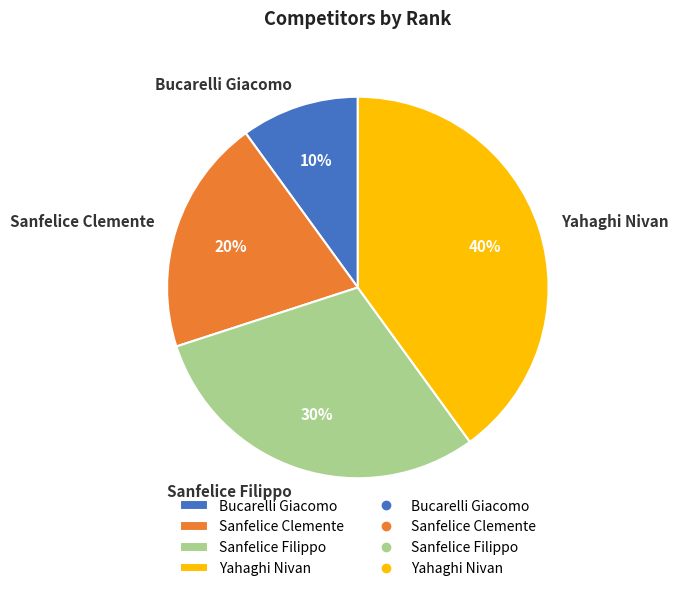

Does Sanfelice Filippo represent more than half of the total?

No